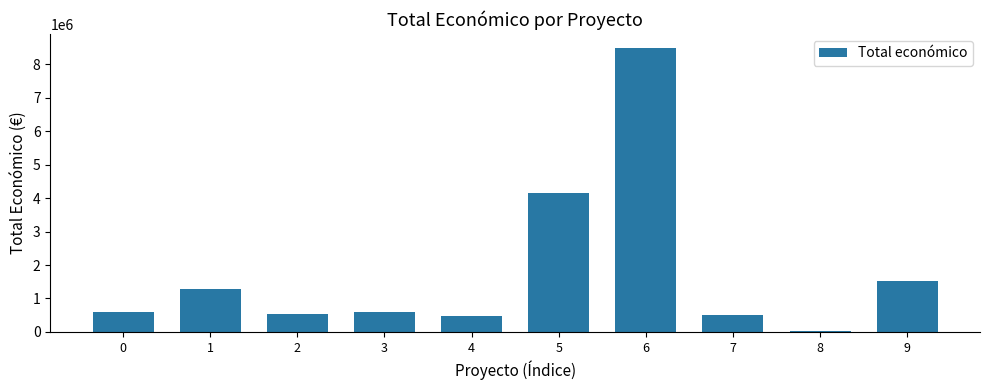

What is the smallest value displayed?

37924.1